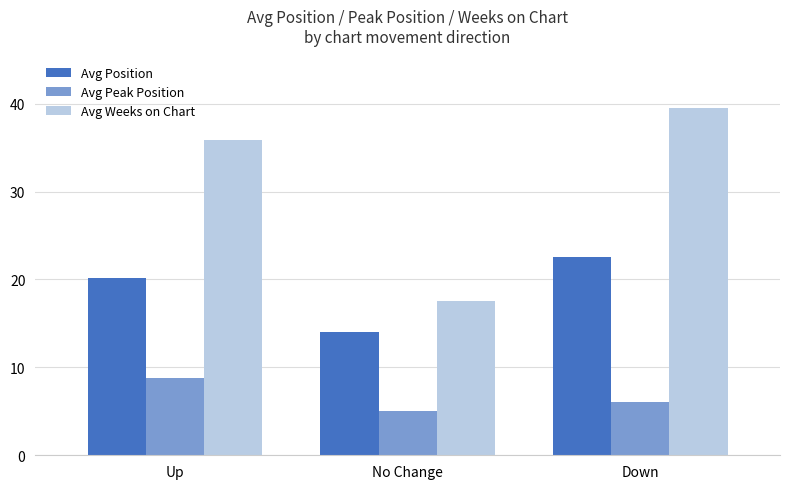

List the series in order of their peak value, highest first.

Avg Weeks on Chart, Avg Position, Avg Peak Position